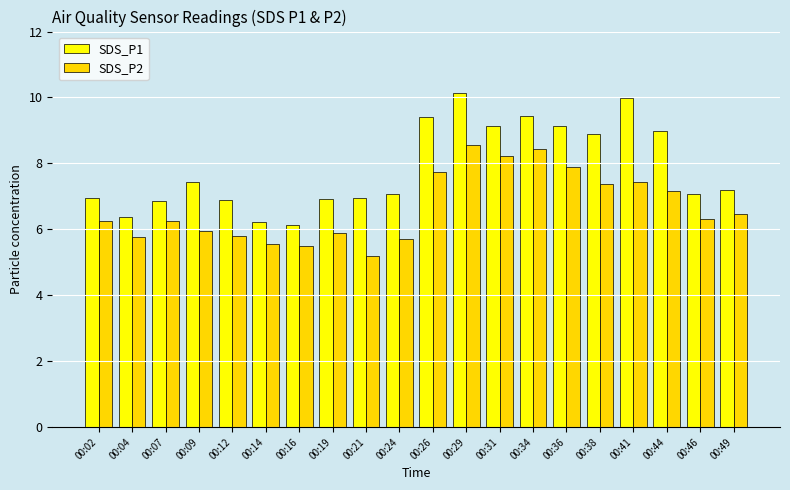

What is the greatest value displayed?

10.2